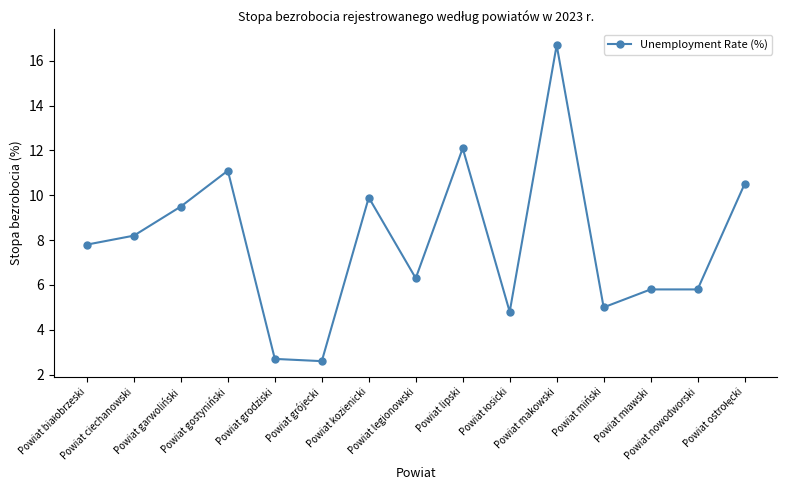

What is the difference between the maximum and second lowest values?

14.0